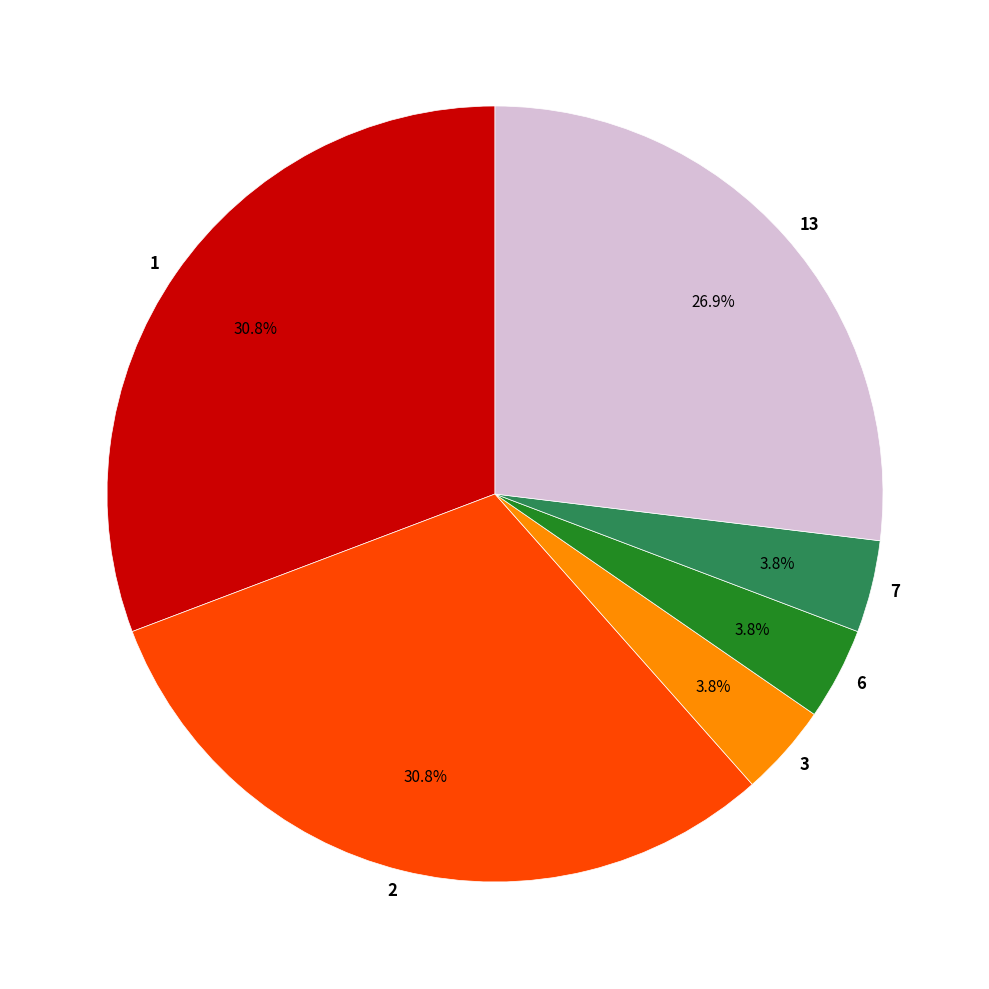

Count the number of slices in the pie.

6